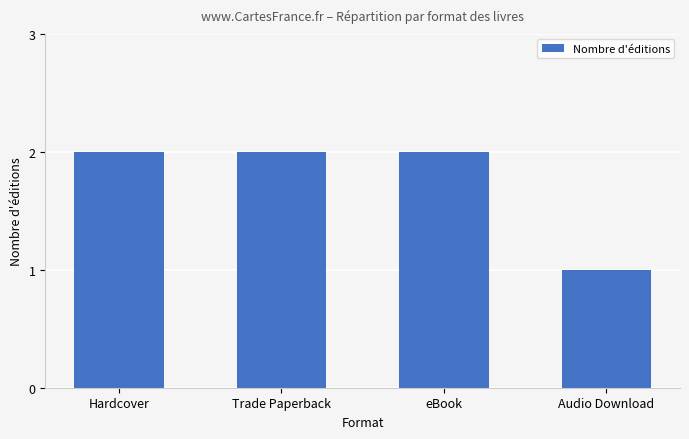

Reading left to right, extract all data points from this chart.

2	2	2	1